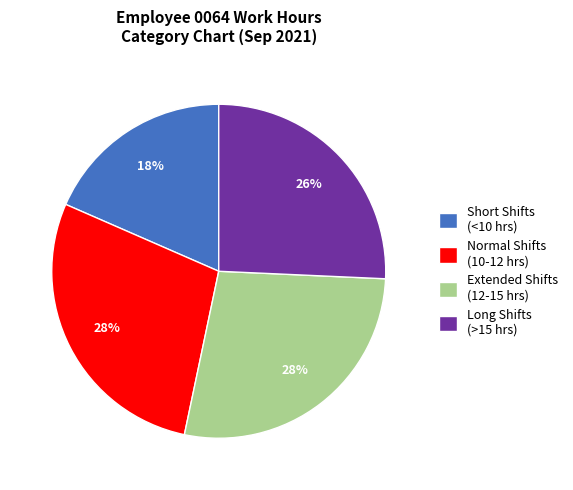

Which category has the smallest portion of the pie?

Short Shifts (<10 hrs)